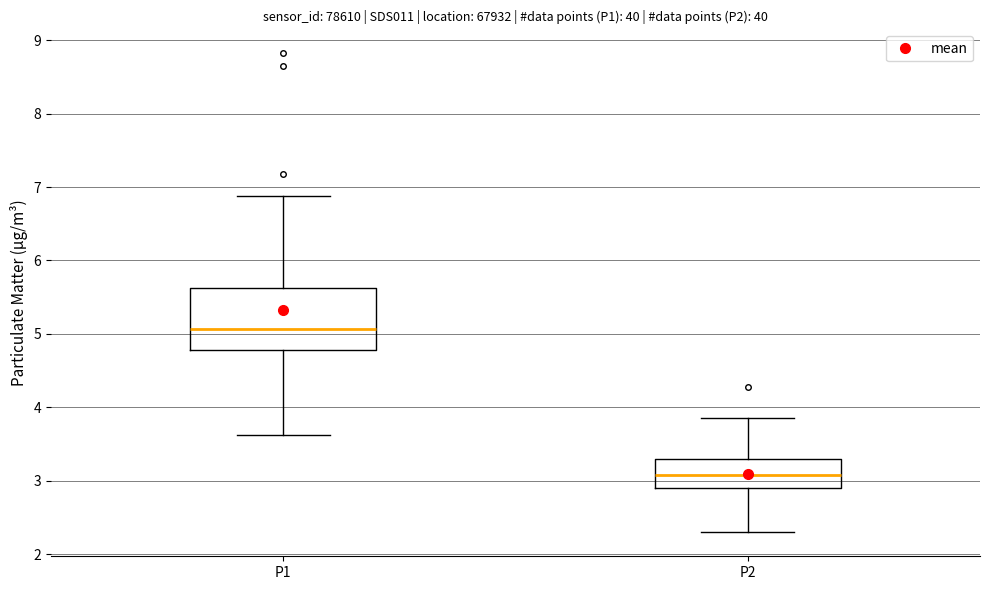

Reading left to right, transcribe this box plot: for each box, give where its median line is, the range the box spans, and where its two whiskers end, as read against the y-axis. The values are not printed on the chart, so give them approximately, as read against the axis.

P1: median 5.1, box 4.8 to 5.6, whiskers 3.6 to 6.9
P2: median 3.1, box 2.9 to 3.3, whiskers 2.3 to 3.9